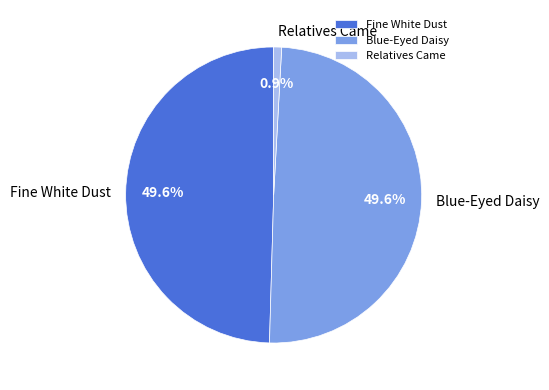

Does any single category account for the majority?

No